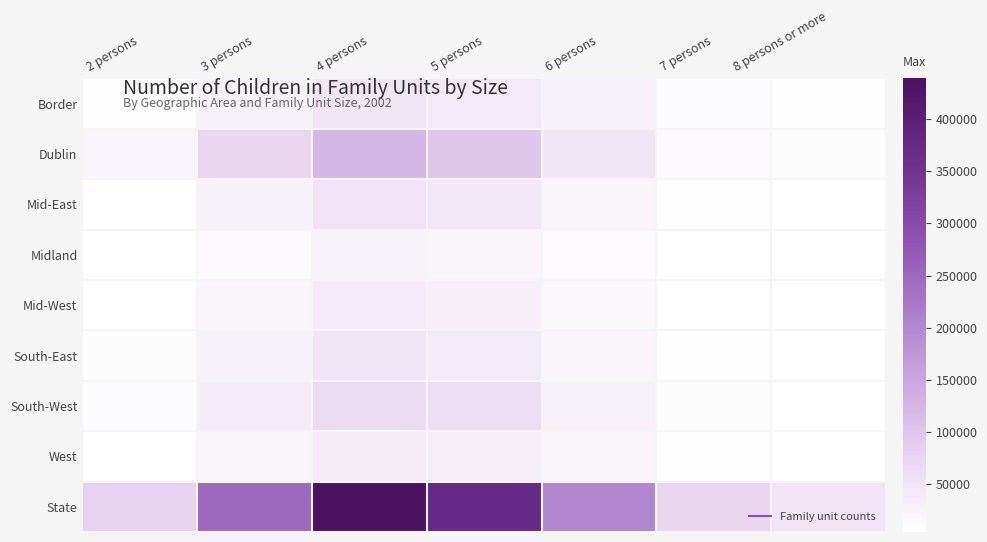

Rank the series at 7 persons from highest to lowest value.

State, Dublin, Border, South-West, South-East, West, Mid-East, Mid-West, Midland